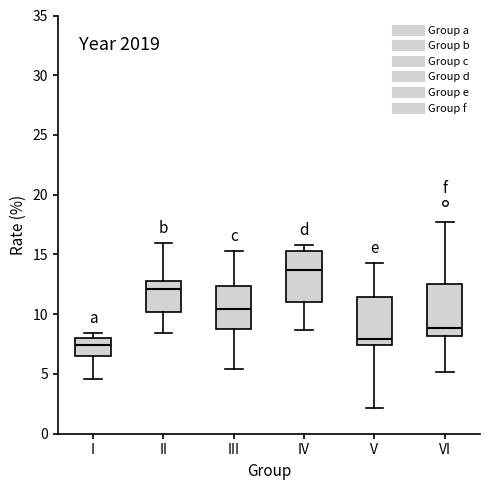

Reading left to right, transcribe this box plot: for each box, give where its median line is, the range the box spans, and where its two whiskers end, as read against the y-axis. The values are not printed on the chart, so give them approximately, as read against the axis.

I: median 7.5, box 6.5 to 8.0, whiskers 4.5 to 8.5
II: median 12.0, box 10.0 to 12.5, whiskers 8.5 to 16.0
III: median 10.5, box 9.0 to 12.5, whiskers 5.5 to 15.5
IV: median 13.5, box 11.0 to 15.5, whiskers 8.5 to 16.0
V: median 8.0, box 7.5 to 11.5, whiskers 2.0 to 14.5
VI: median 9.0, box 8.0 to 12.5, whiskers 5.0 to 17.5